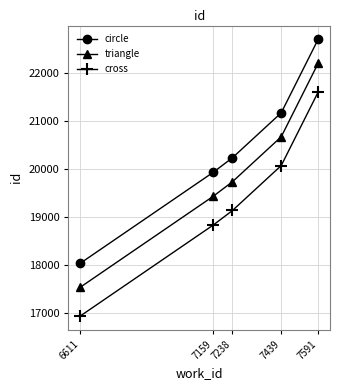

What is the approximate value of cross at 7591?

21604.0